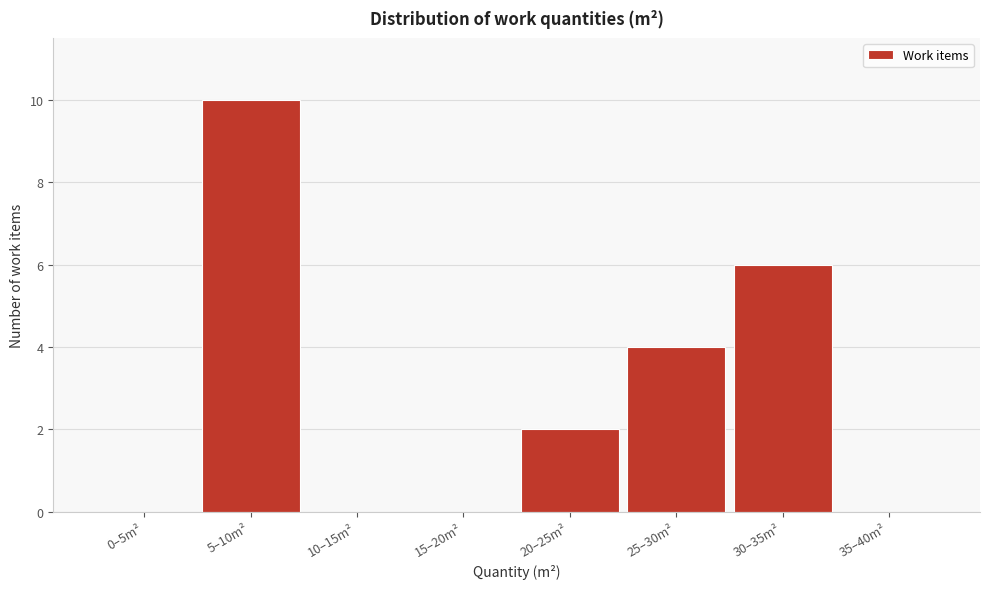

Reading left to right, transcribe all the data shown in this chart.

0–5m²=0	5–10m²=10	10–15m²=0	15–20m²=0	20–25m²=2	25–30m²=4	30–35m²=6	35–40m²=0